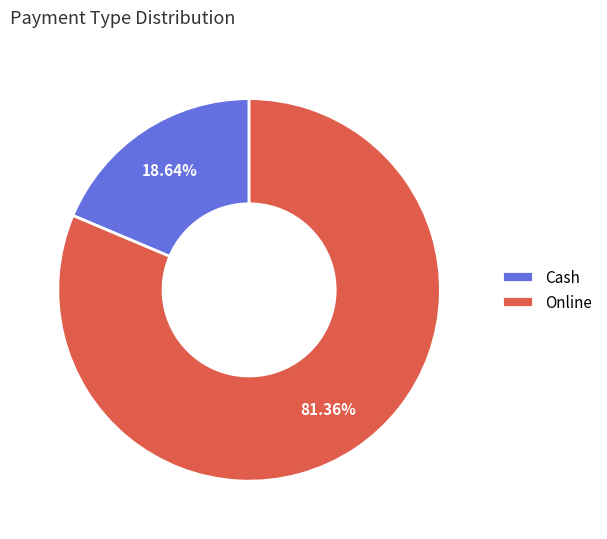

Is there a majority slice in this chart?

Yes